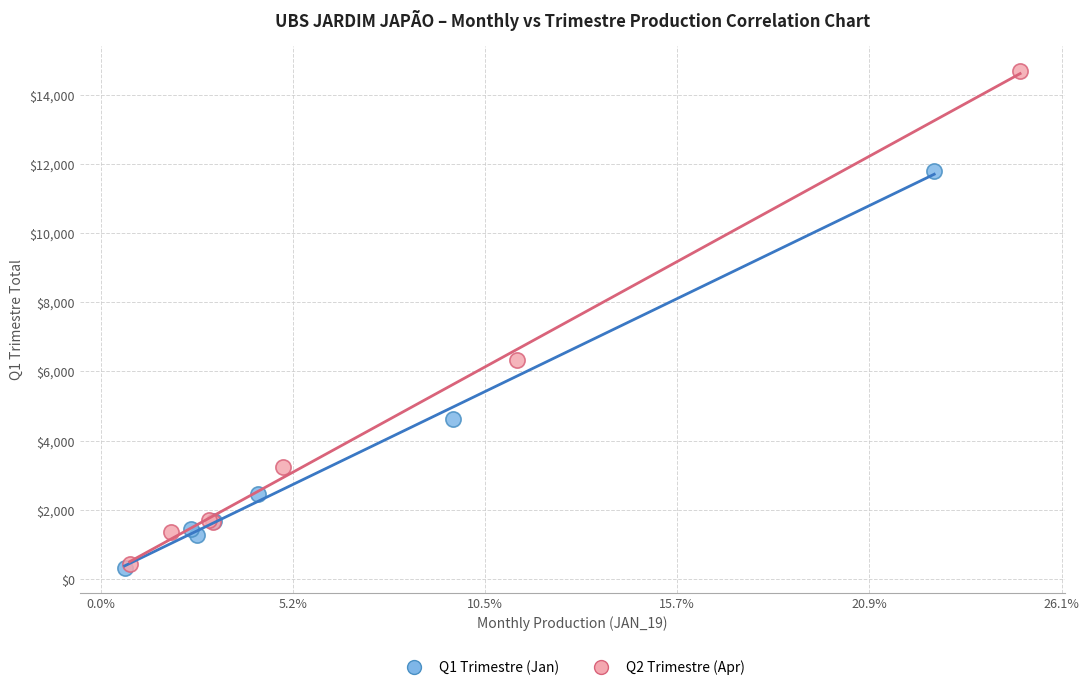

Which series reaches the maximum Y coordinate?

Q2 Trimestre (Apr)